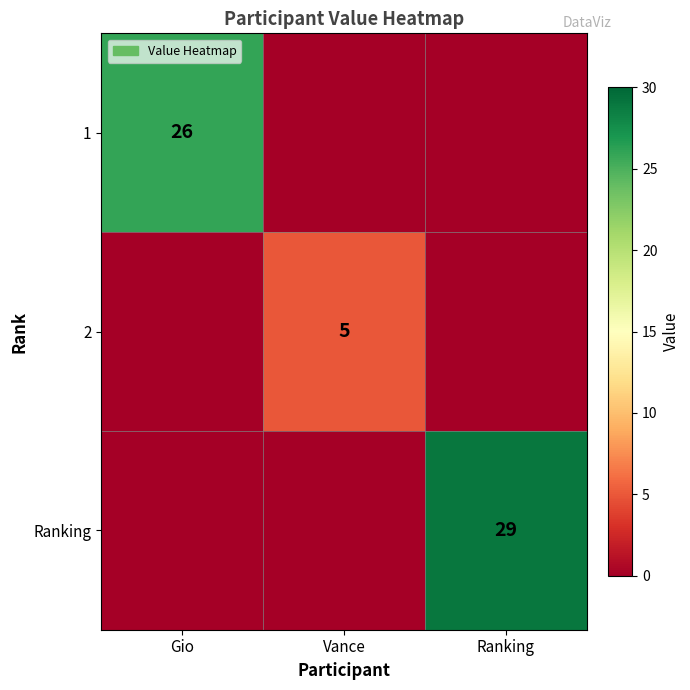

At how many categories does at least one series exceed 21?

2